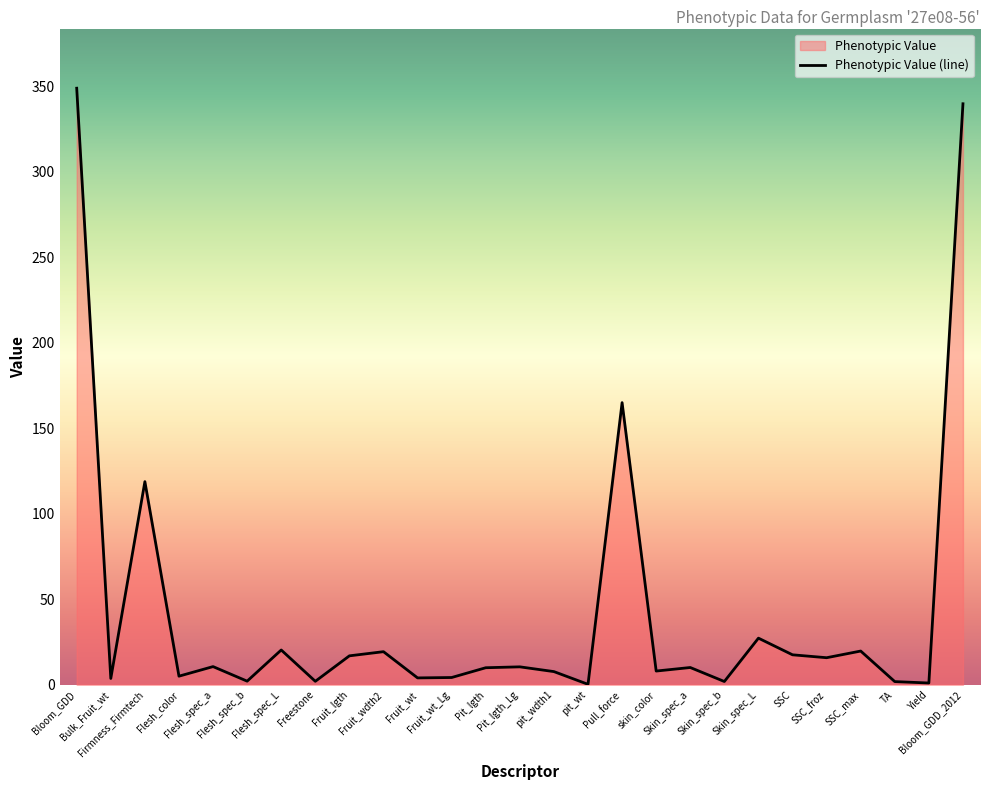

The value at pit_wdth1 is 7.7. True or false?

True